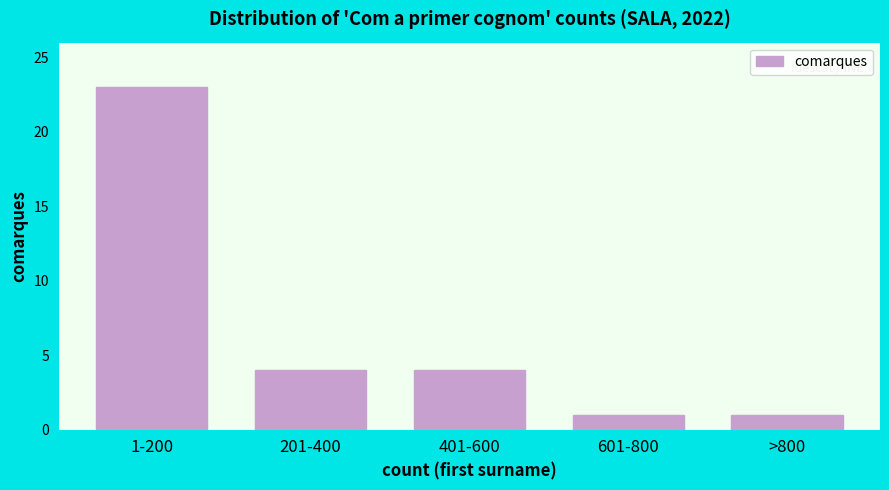

Reading left to right, list all the values displayed in this chart.

1-200=23	201-400=4	401-600=4	601-800=1	>800=1